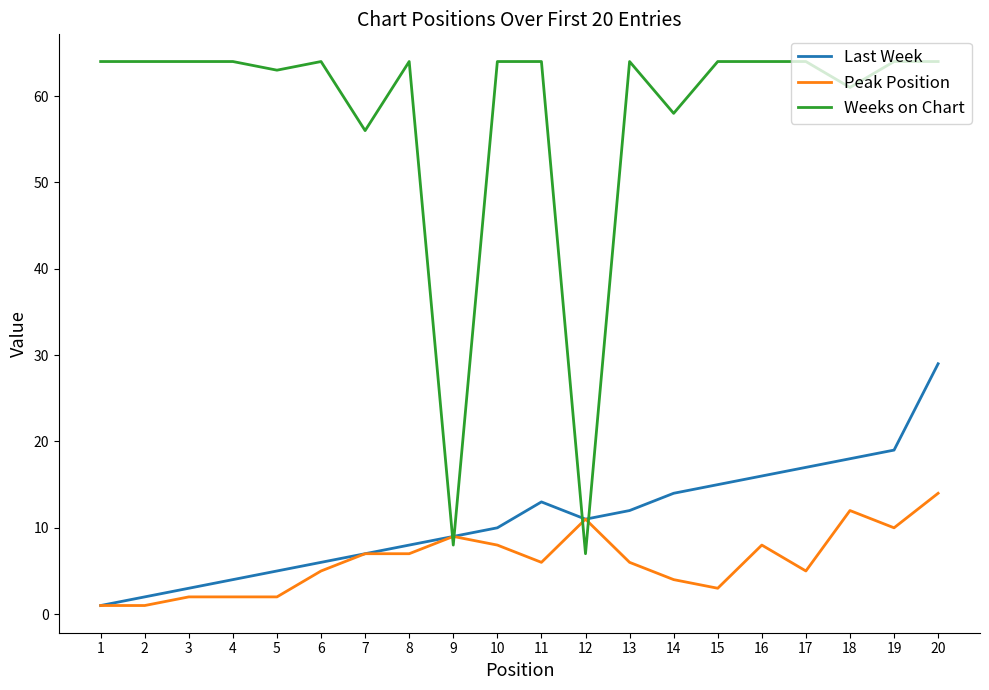

Which category has the highest value in the Last Week series?

20